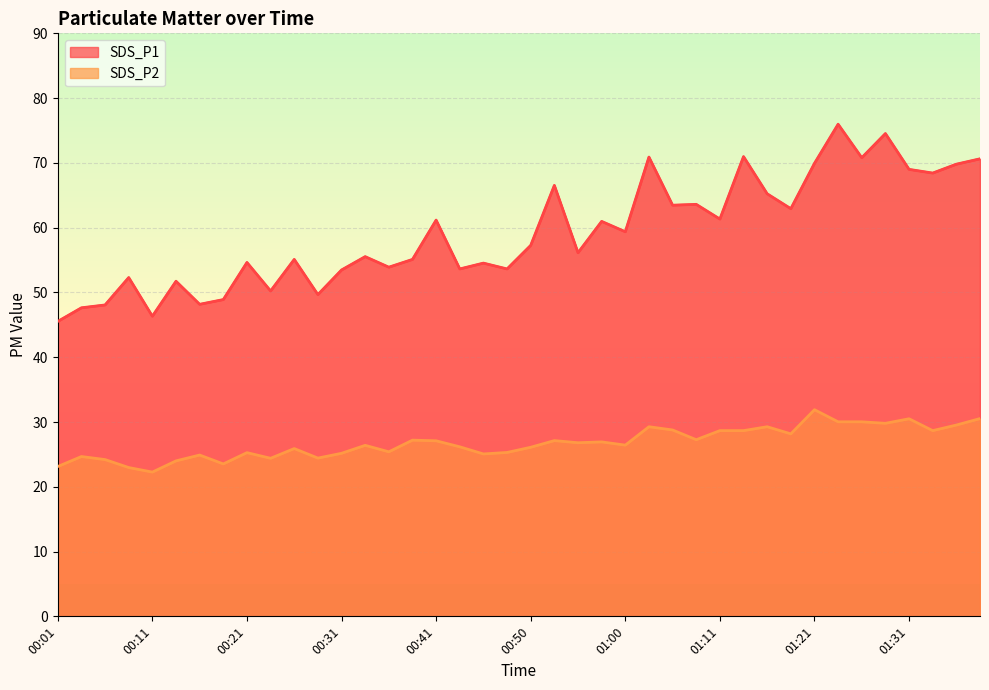

What is the sum of the SDS_P2 values at 01:36 and 00:03?

54.2